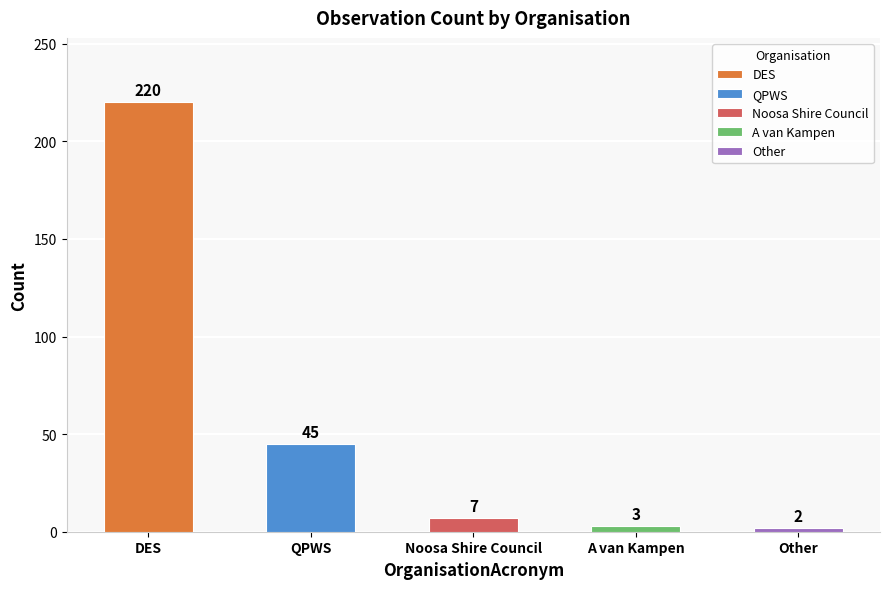

The chart shows a value of 1 at A van Kampen. True or false?

False